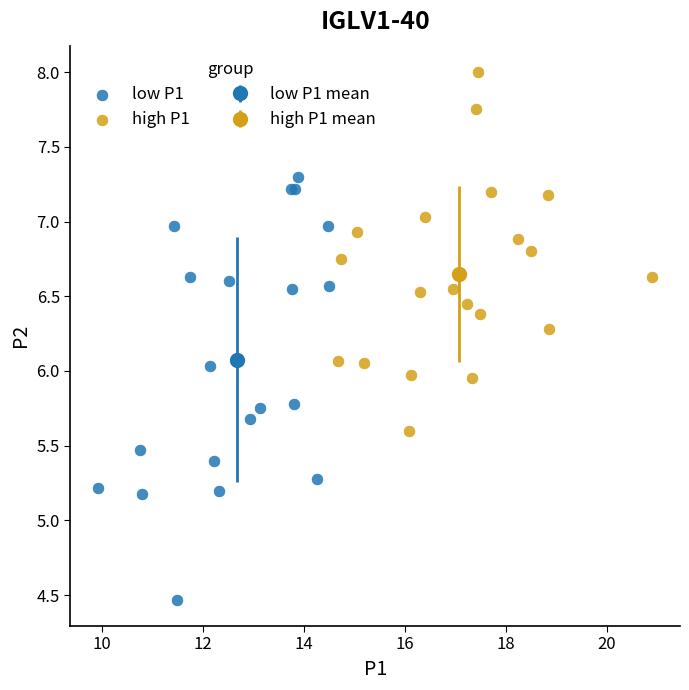

Which series has the largest Y range (max minus min)?

low P1